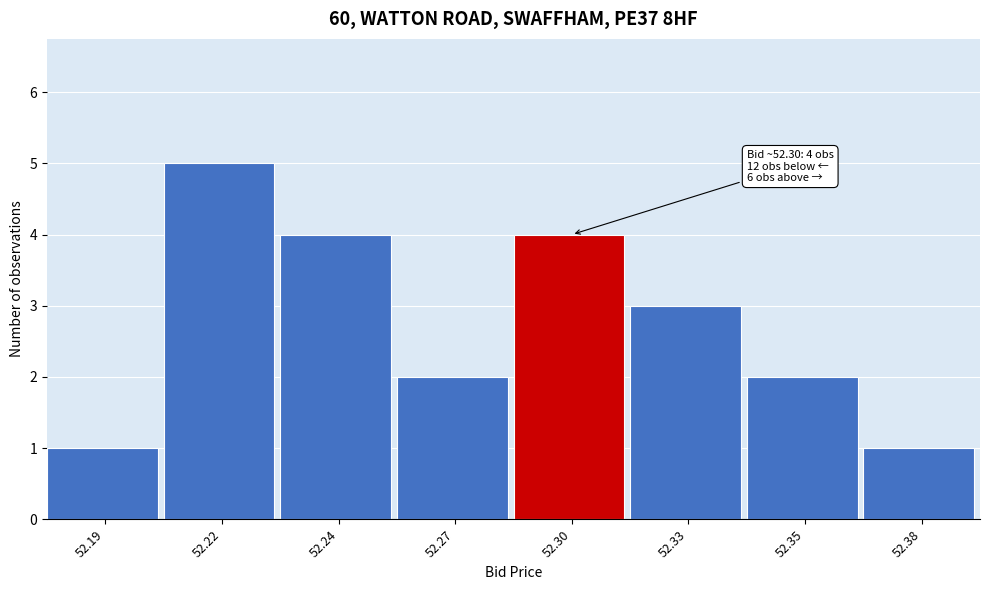

Reading left to right, extract all data points from this chart.

52.19=1	52.22=5	52.24=4	52.27=2	52.30=4	52.33=3	52.35=2	52.38=1